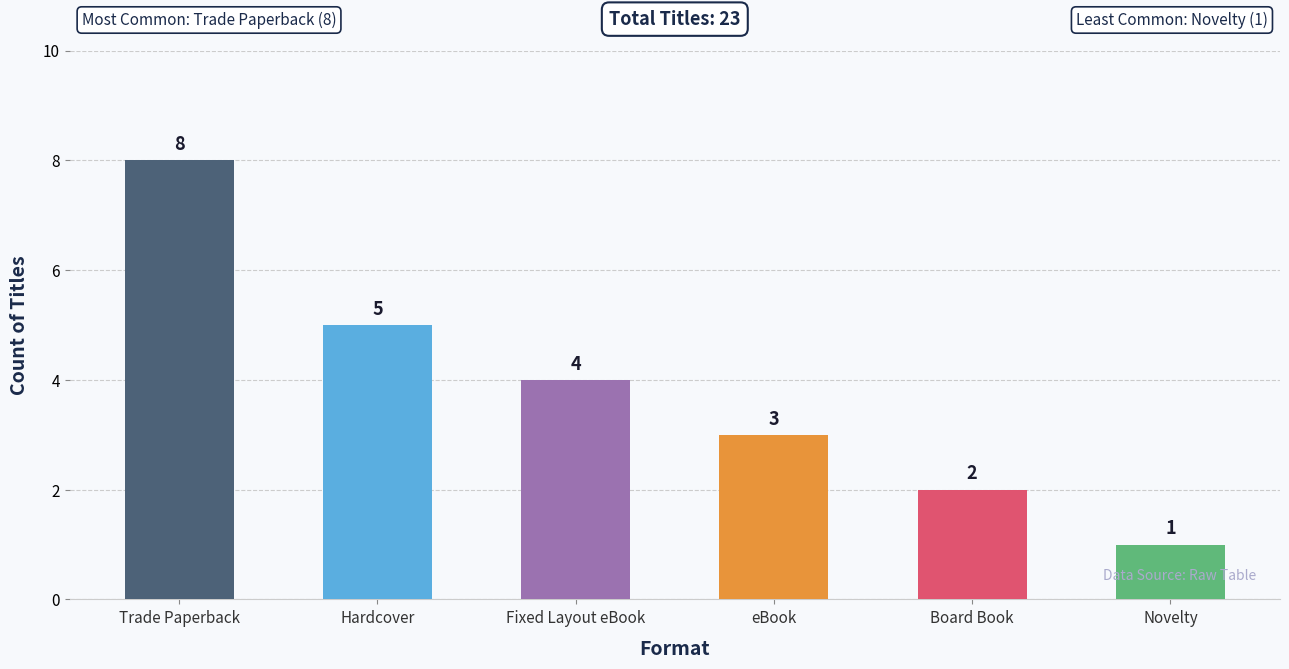

What is the change in value from Hardcover to Board Book?

-3